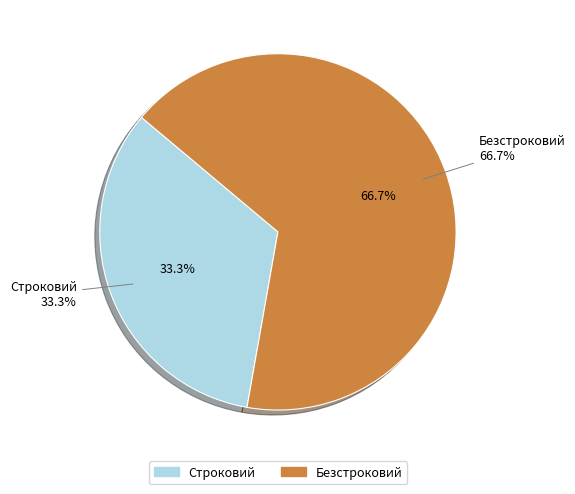

Does Строковий account for over 50% of the chart?

No